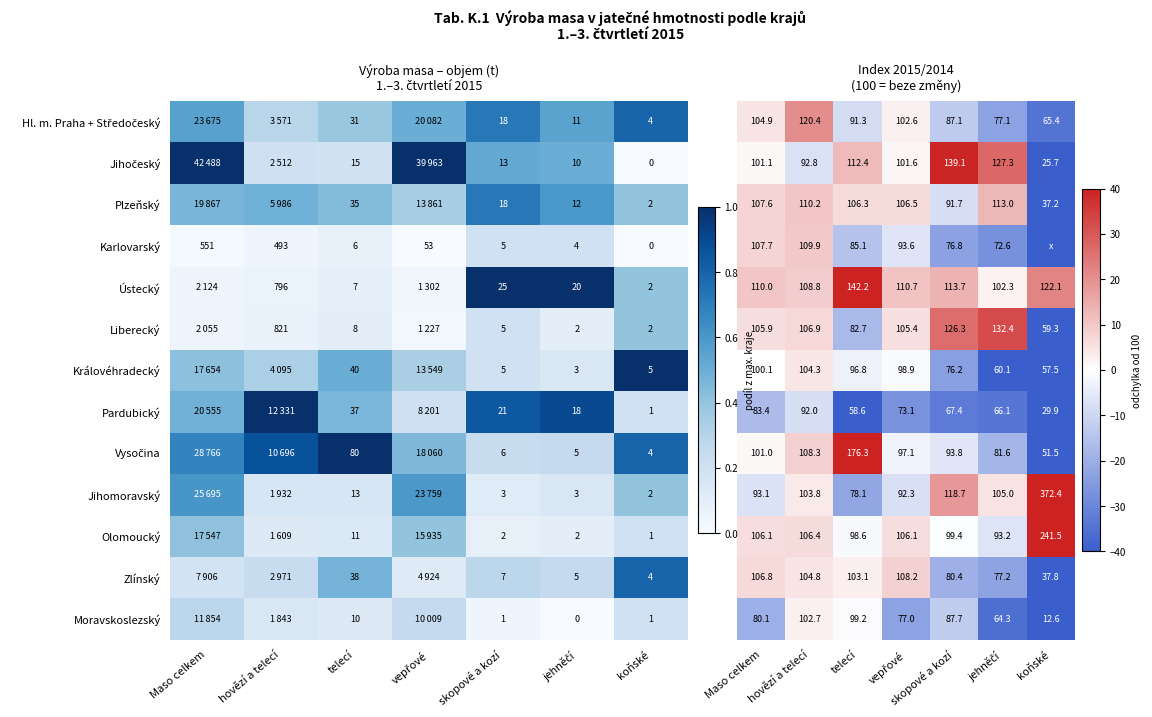

Is it true that Plzeňský equals 2.6 at hovězí a telecí?

False